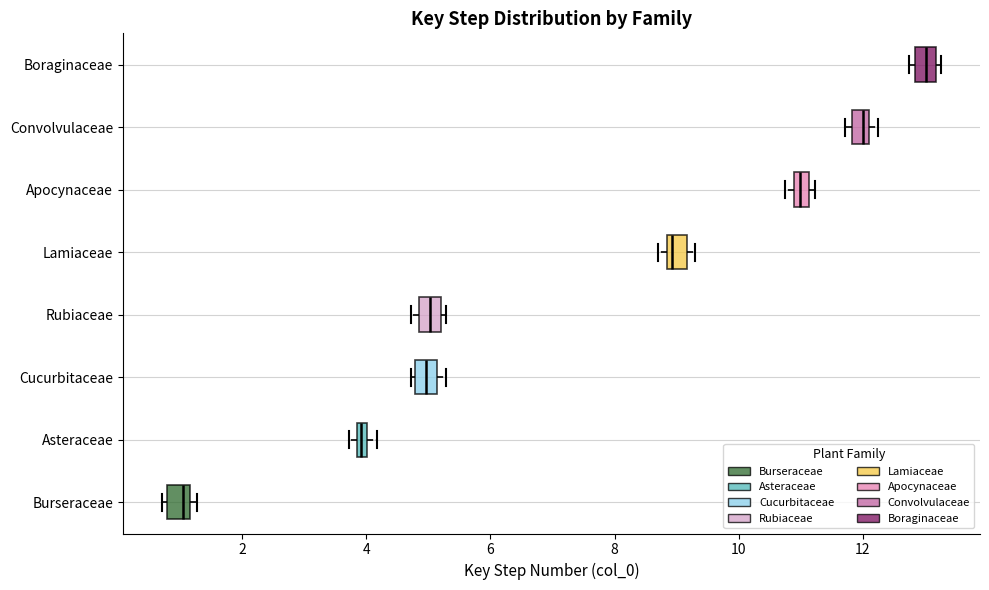

Which box has the furthest to the right median line?

Boraginaceae